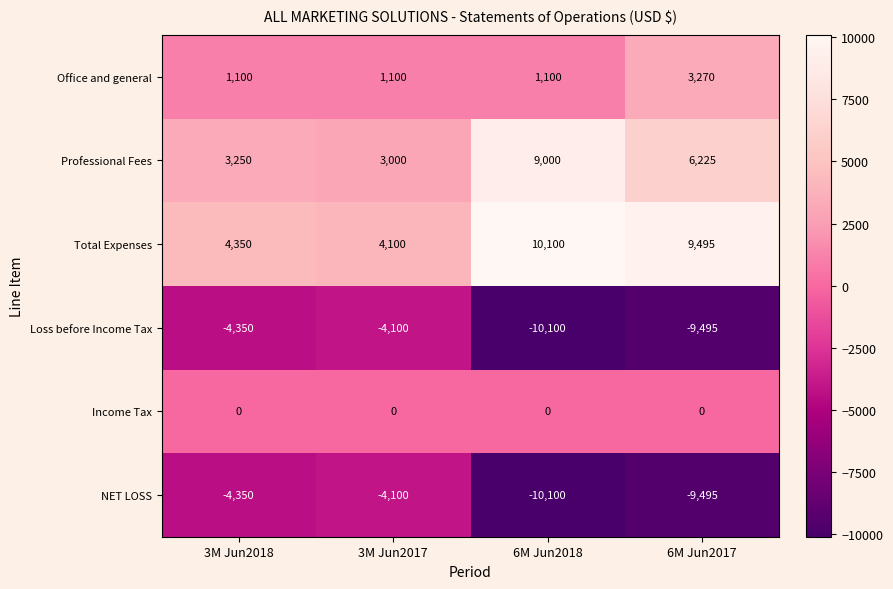

Which category has the lowest value across all series?

6M Jun2018